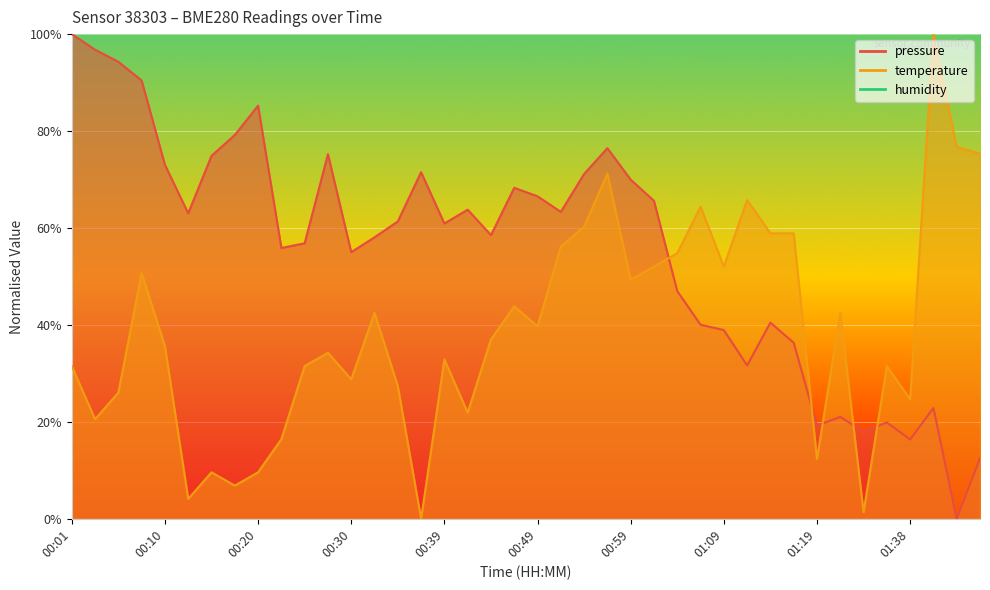

Rank the series by their maximum value, from highest to lowest.

pressure, temperature